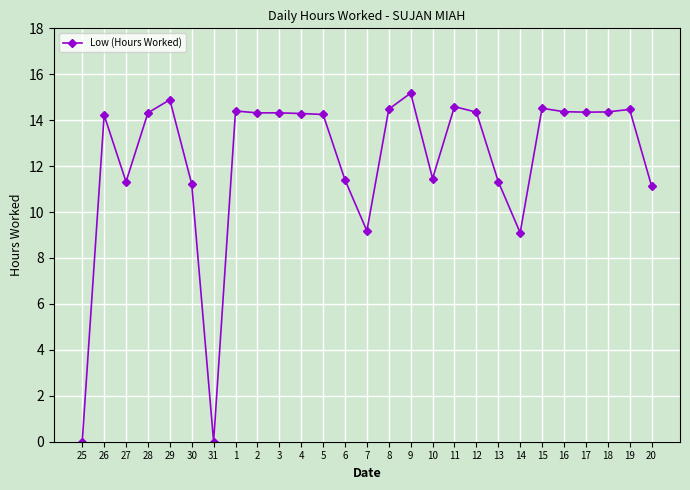

Where does the data first go above 14?

26